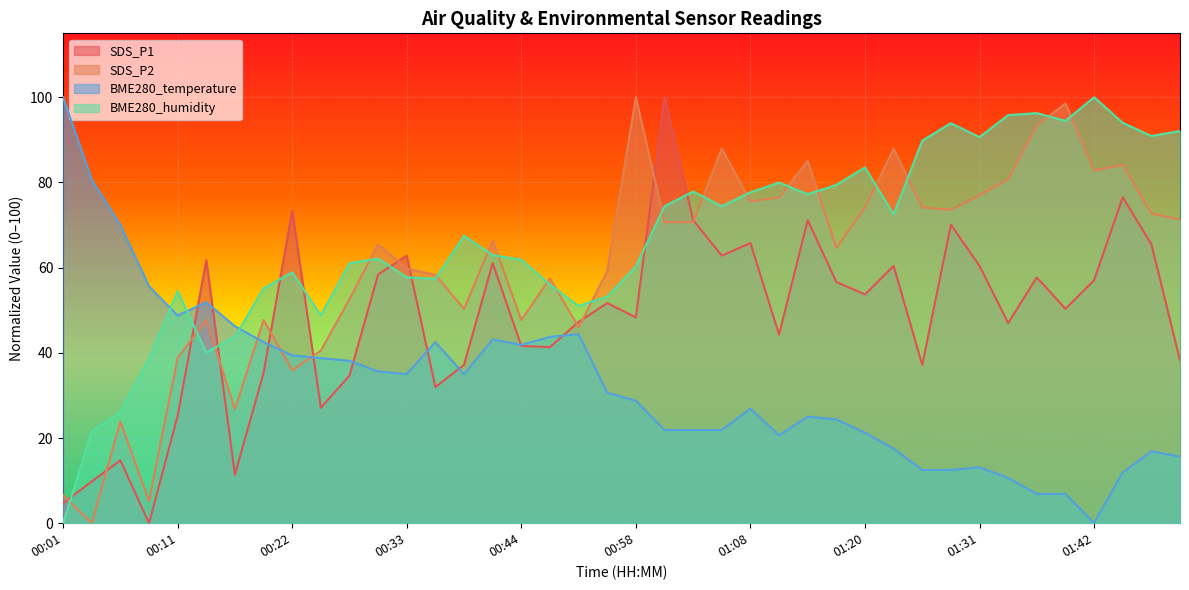

How many data points in BME280_humidity are above 67?

20